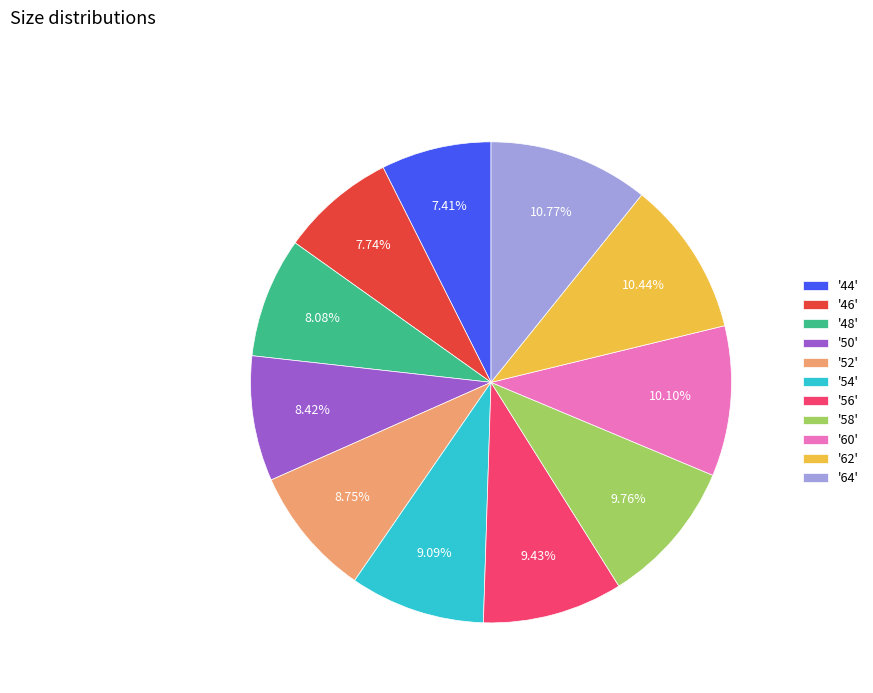

Is there any slice that represents more than half of the pie?

No